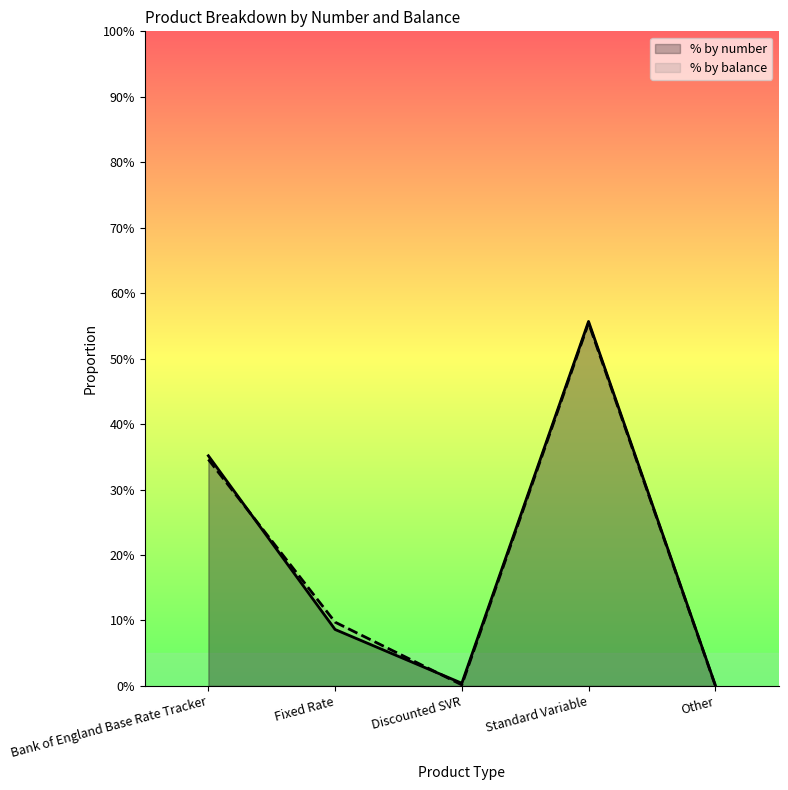

What is the difference between the second highest and second lowest values in the % by balance series?

0.3